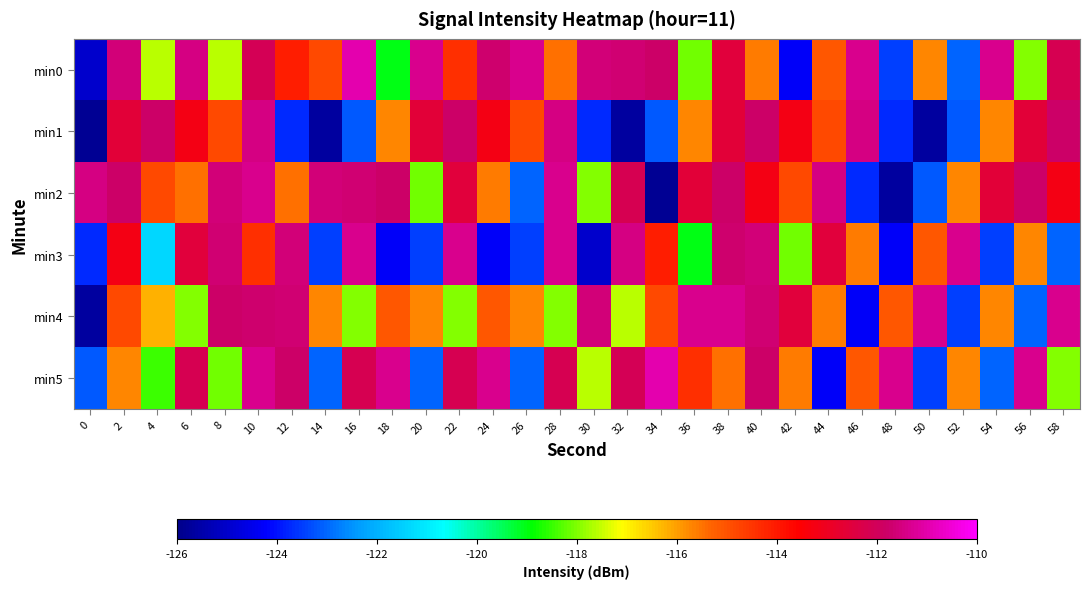

How many categories are shown in the chart?

30